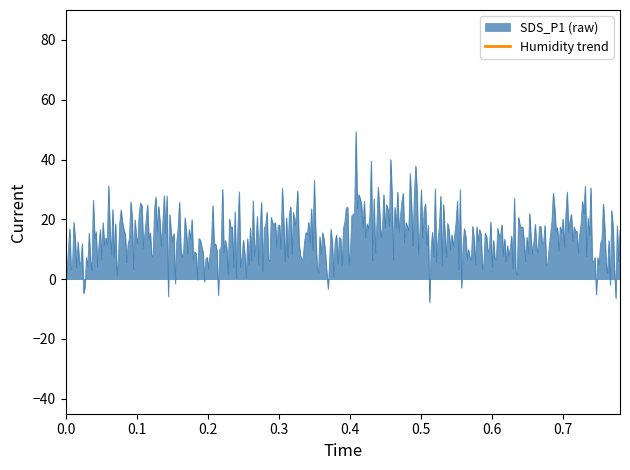

What is the maximum value for SDS_P1 (raw)?

49.3